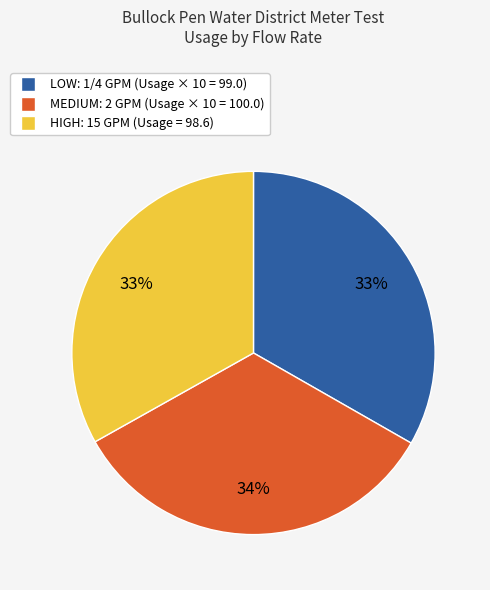

Is LOW: 1/4 GPM the majority of the pie?

No